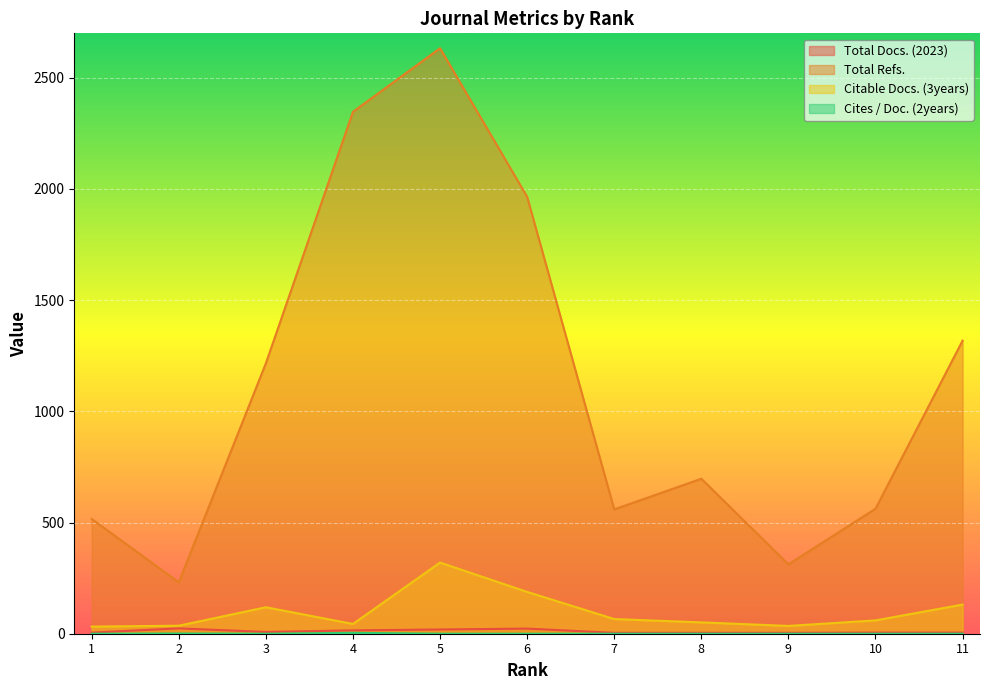

Rank the series by their maximum value, from lowest to highest.

Cites / Doc. (2years), Total Docs. (2023), Citable Docs. (3years), Total Refs.